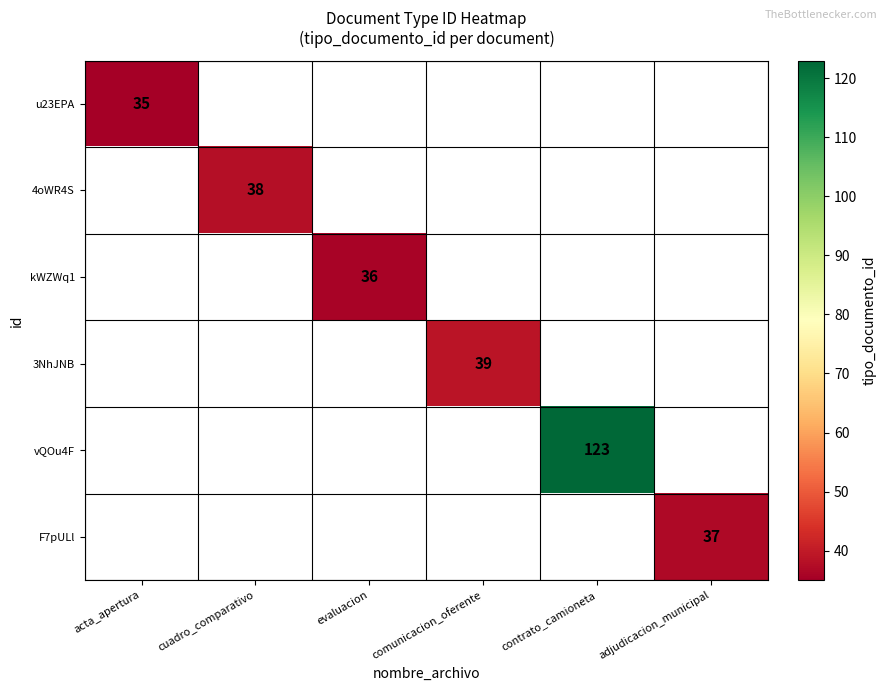

Which series has the largest range (max minus min)?

u23EPA